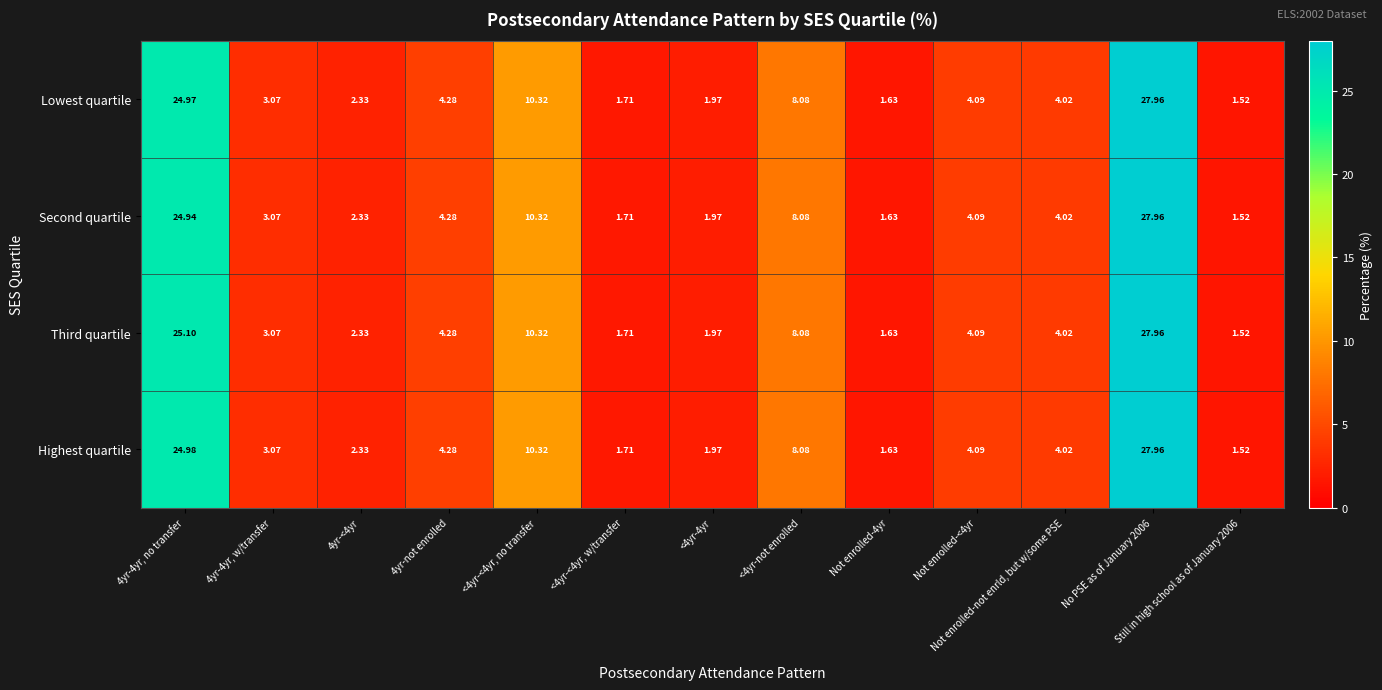

Between 4yr-4yr, no transfer and No PSE as of January 2006, which series saw the biggest shift?

Second quartile